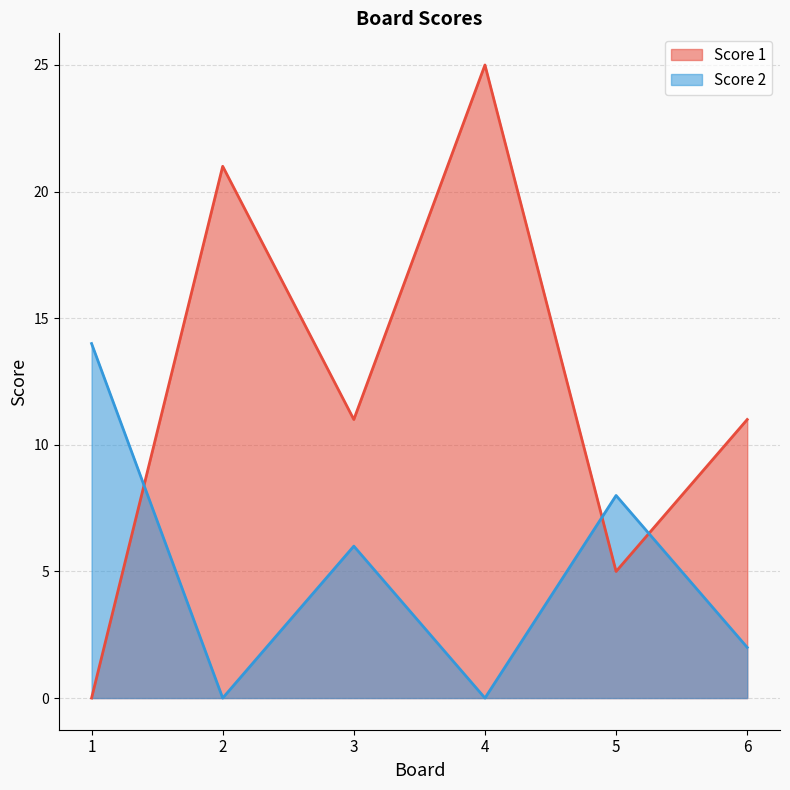

Read the Score 2 value at 3.

6